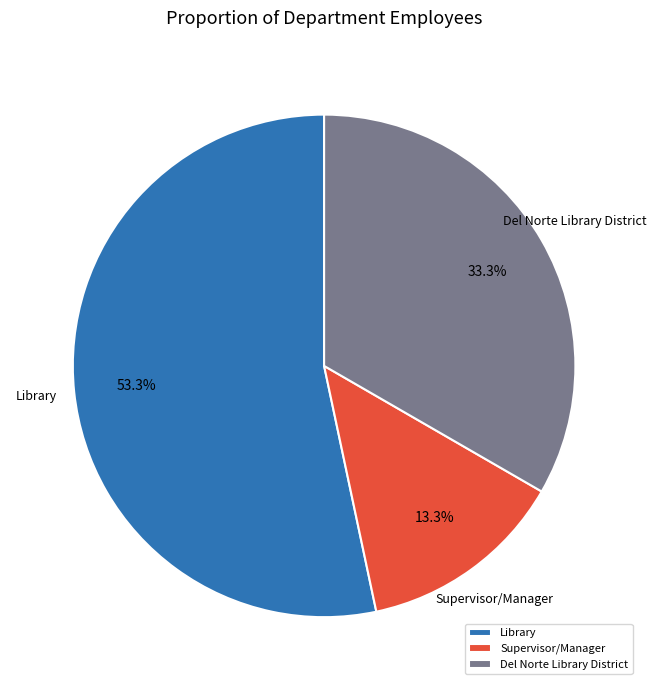

What percentage is the Library slice, to the nearest percent?

53%